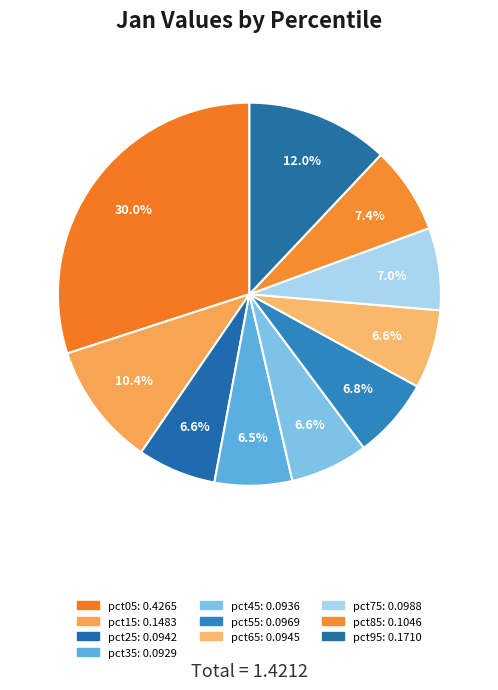

To the nearest percent, what is the difference between the largest and smallest slice percentages?

23%